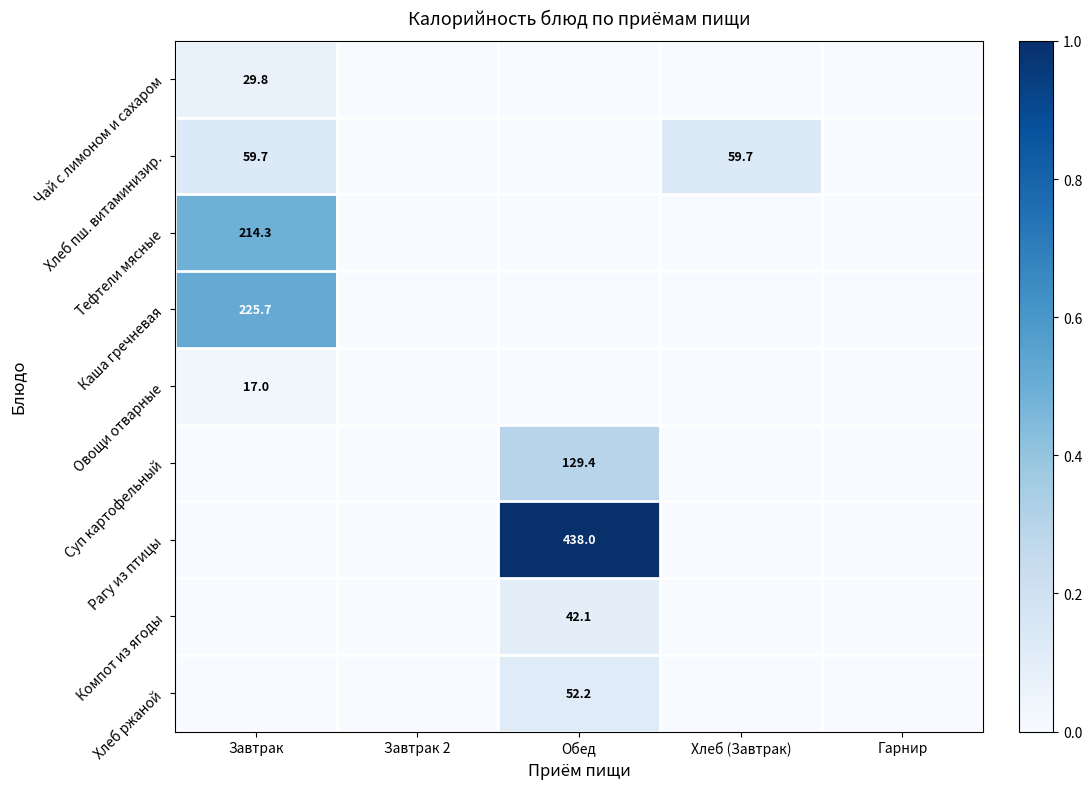

The Хлеб пш. витаминизир. series shows 28.2 at Завтрак. True or false?

False